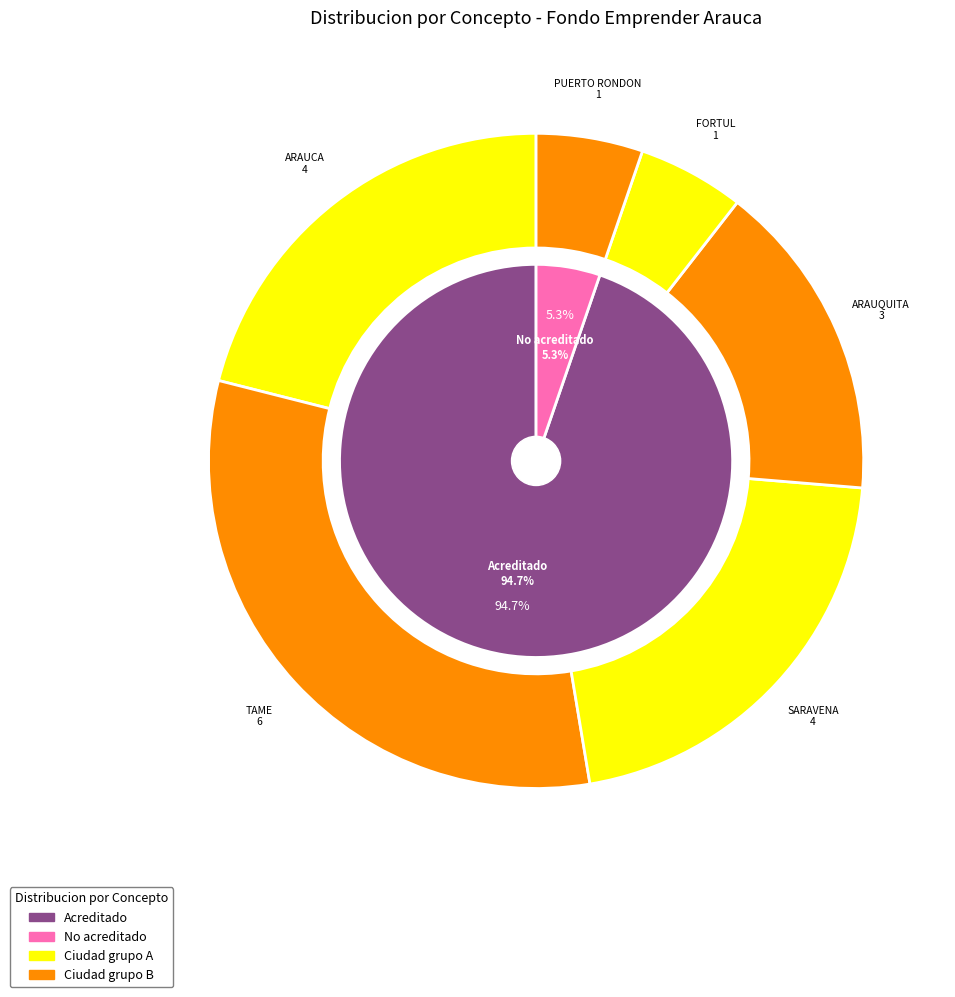

What percentage is the No acreditado slice, to the nearest percent?

5%